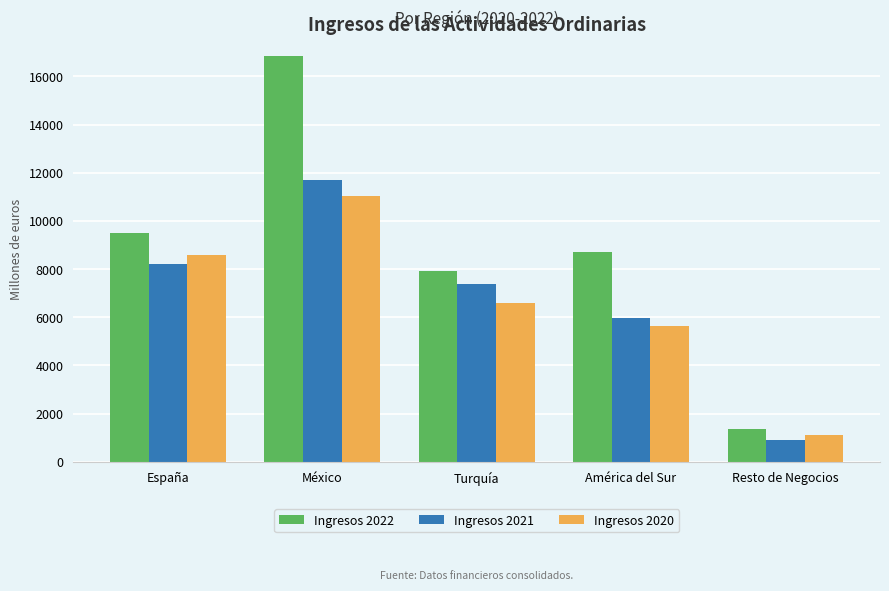

Which category has the highest value in the Ingresos 2020 series?

México